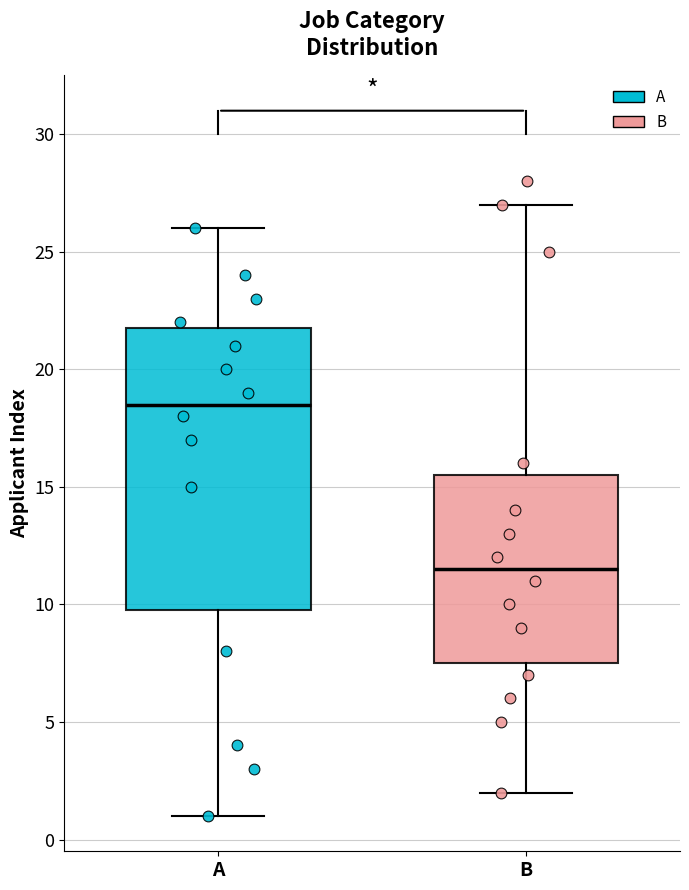

Which box is the tallest, from its lower edge to its upper edge?

A